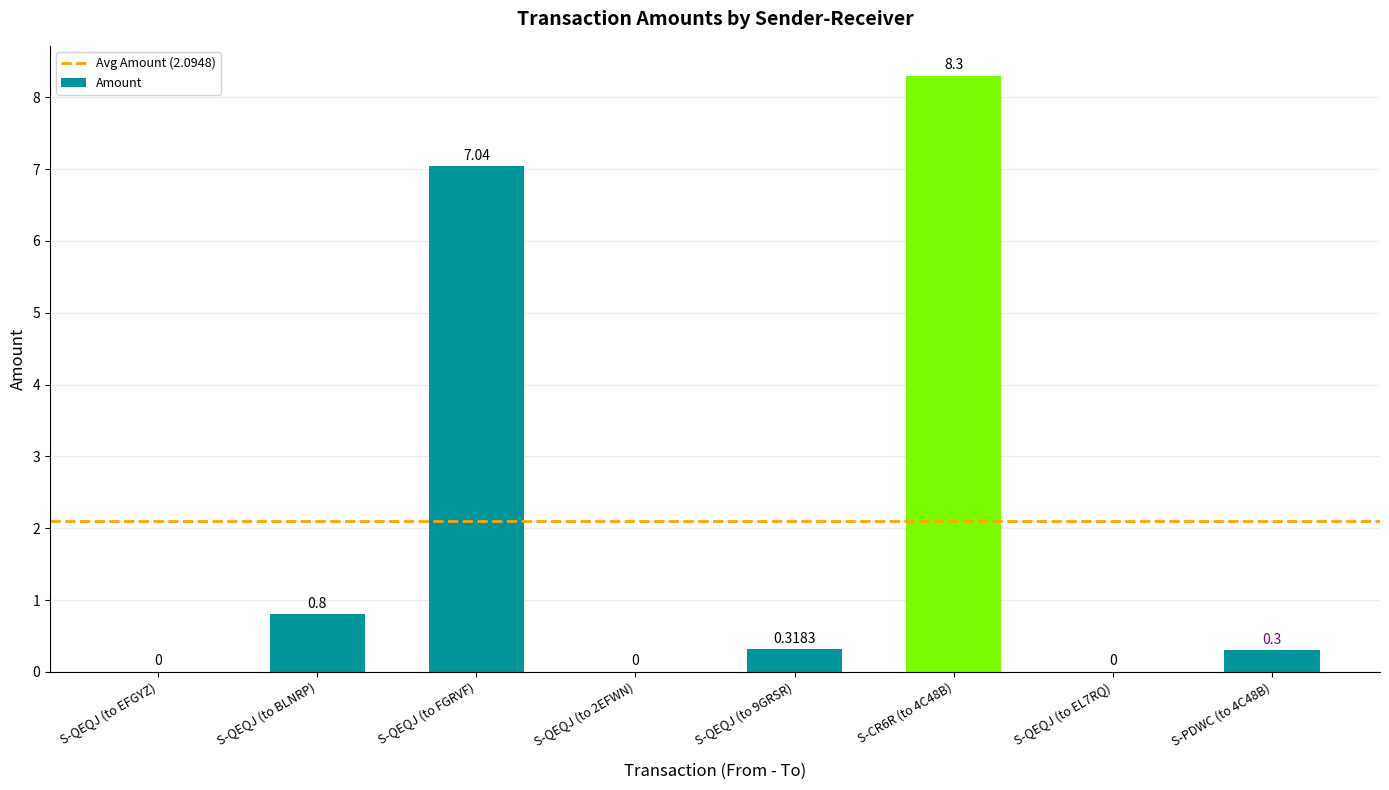

How many data points does each series have?

8